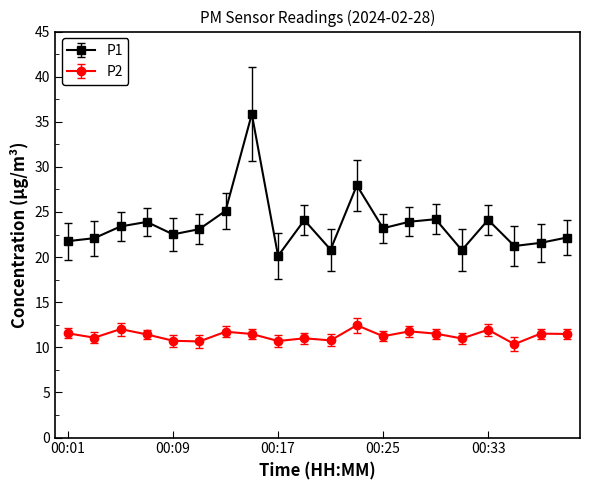

What is the minimum value for P1?

20.1